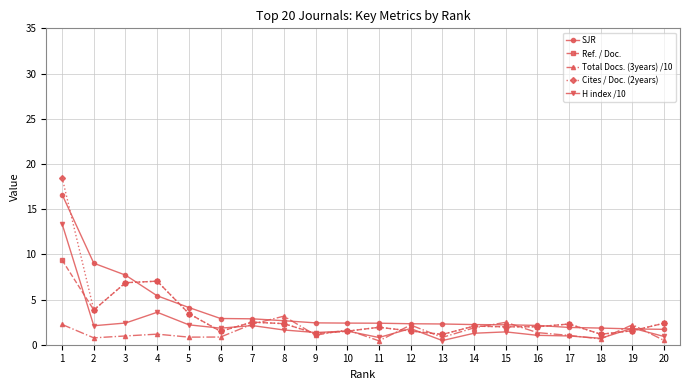

What is the highest value of the Total Docs. (3years) /10 series?

3.2